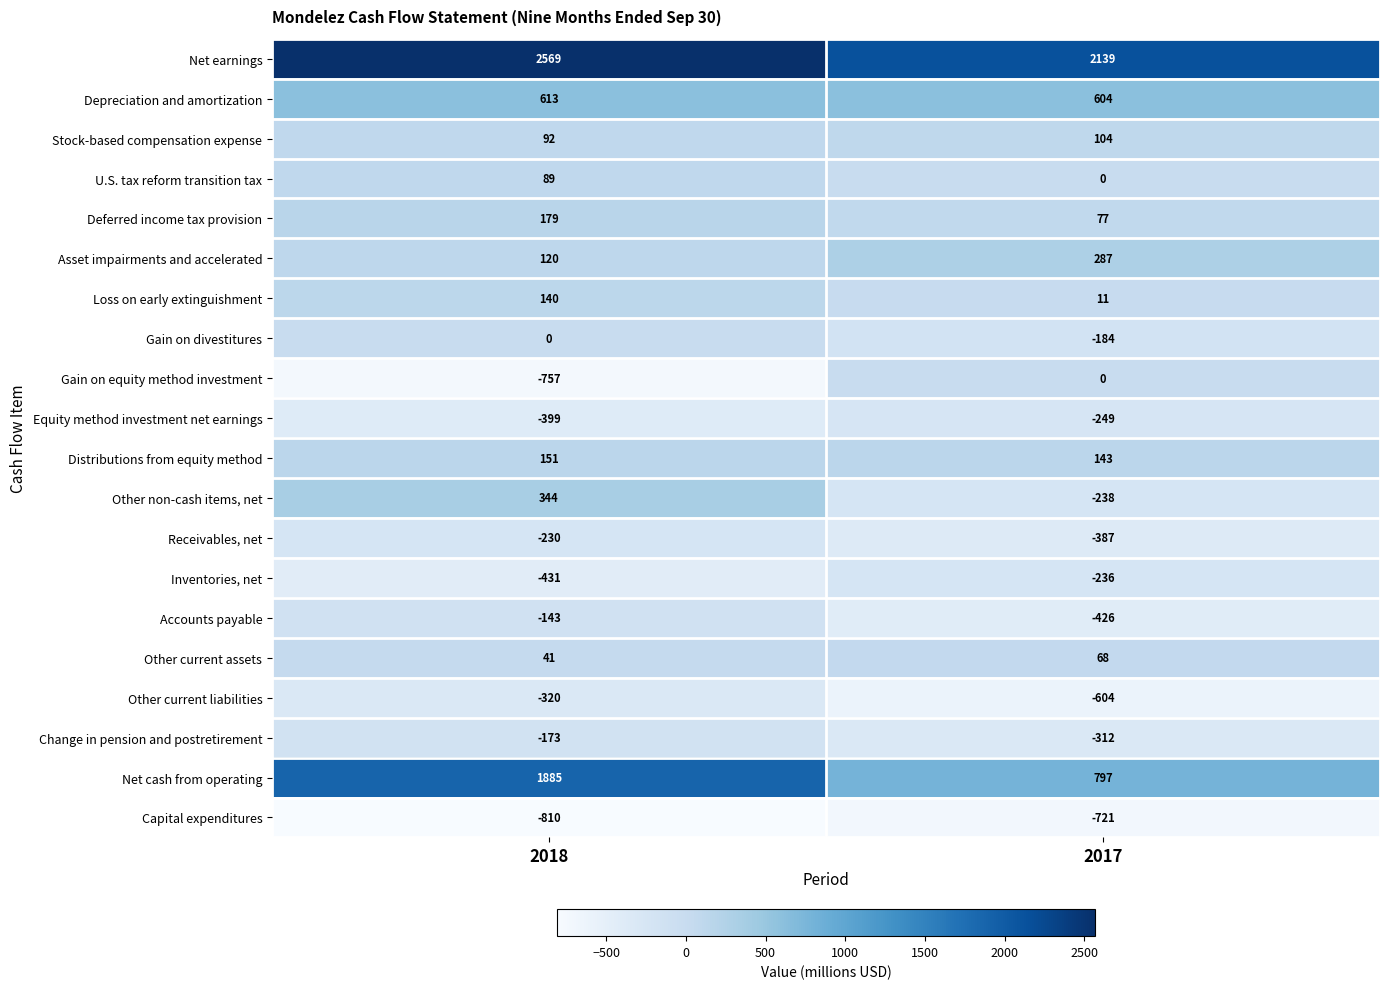

What value does the Asset impairments and accelerated series have at 2017?

287